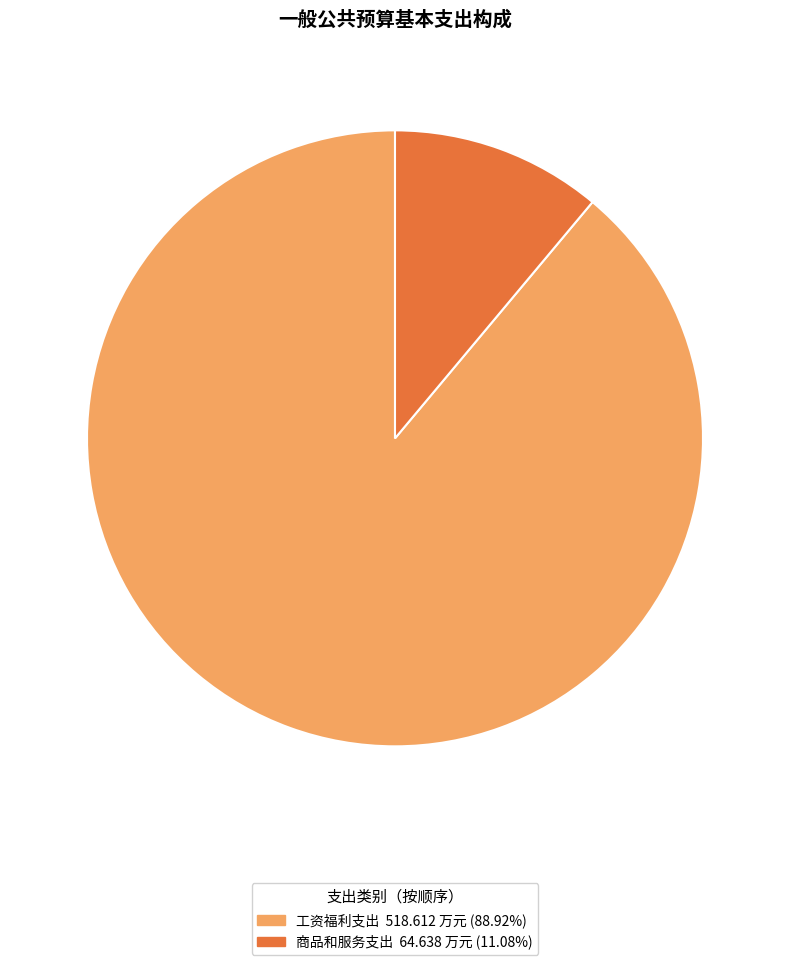

Does 商品和服务支出 account for over 50% of the chart?

No